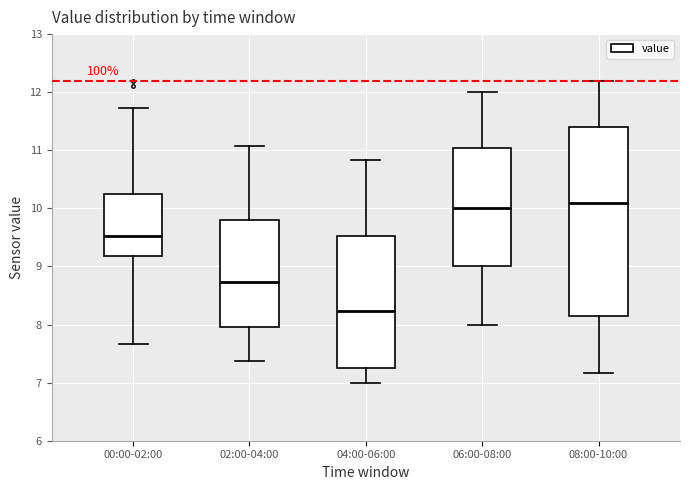

Reading left to right, transcribe this box plot: for each box, give where its median line is, the range the box spans, and where its two whiskers end, as read against the y-axis. The values are not printed on the chart, so give them approximately, as read against the axis.

00:00-02:00: median 9.5, box 9.2 to 10.2, whiskers 7.7 to 11.7
02:00-04:00: median 8.7, box 8.0 to 9.8, whiskers 7.4 to 11.1
04:00-06:00: median 8.2, box 7.3 to 9.5, whiskers 7.0 to 10.8
06:00-08:00: median 10.0, box 9.0 to 11.0, whiskers 8.0 to 12.0
08:00-10:00: median 10.1, box 8.2 to 11.4, whiskers 7.2 to 12.2